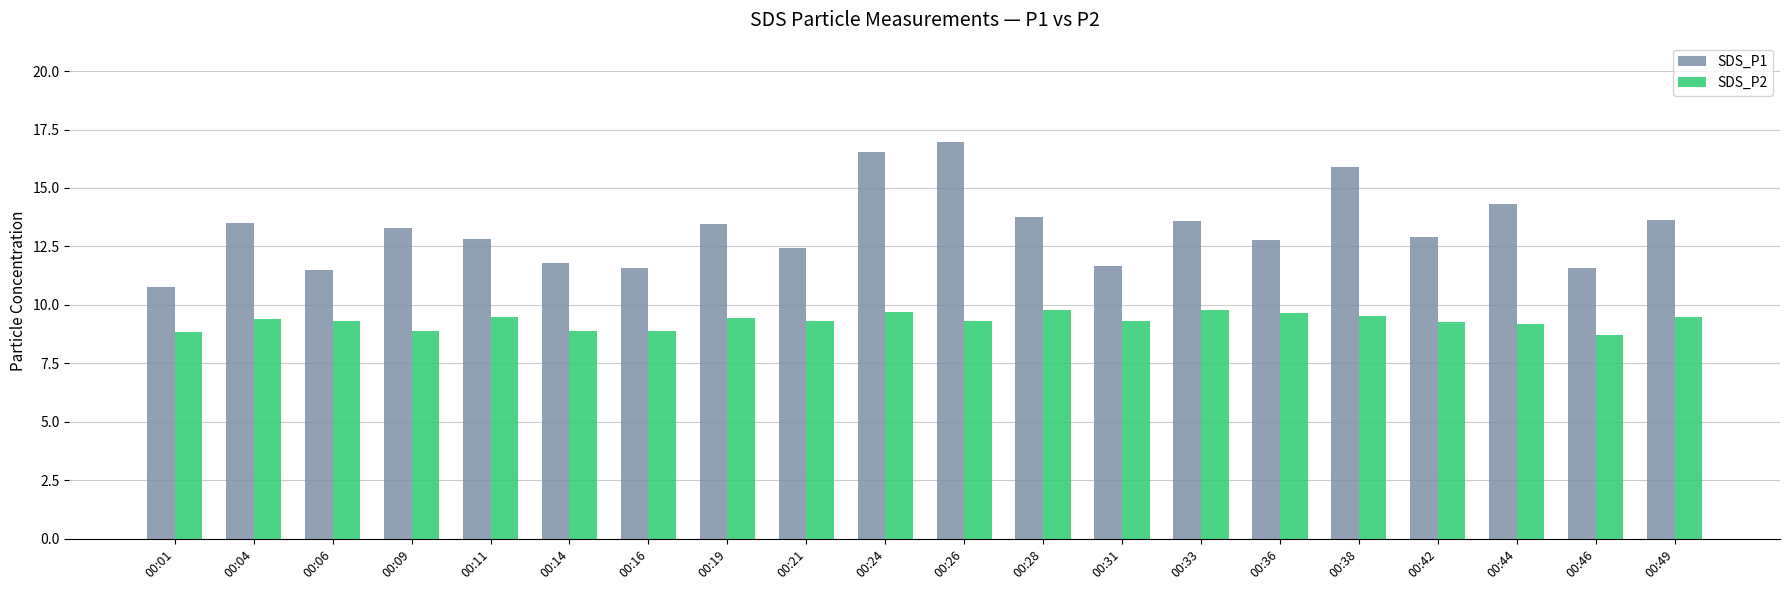

At 00:11, list the series in order from largest to smallest.

SDS_P1, SDS_P2